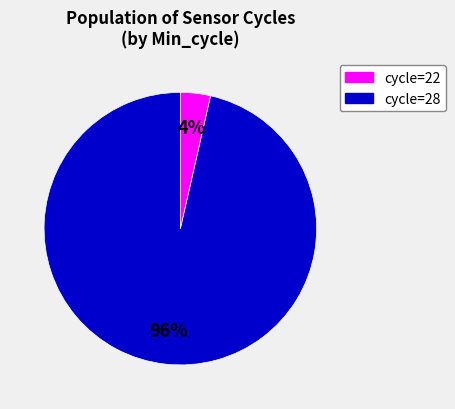

Does any single category account for the majority?

Yes